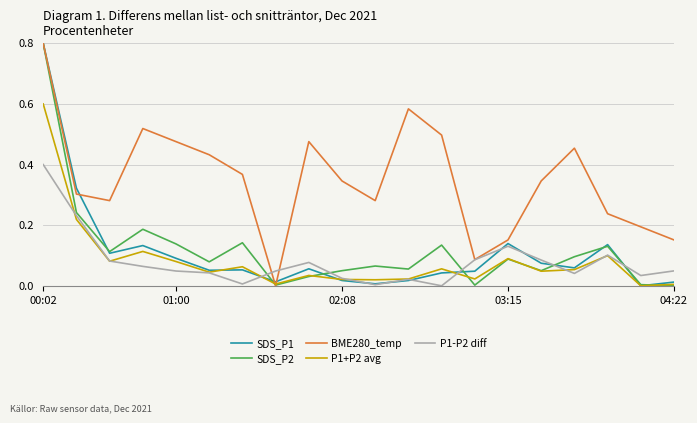

How many positive values does the SDS_P1 series have?

19